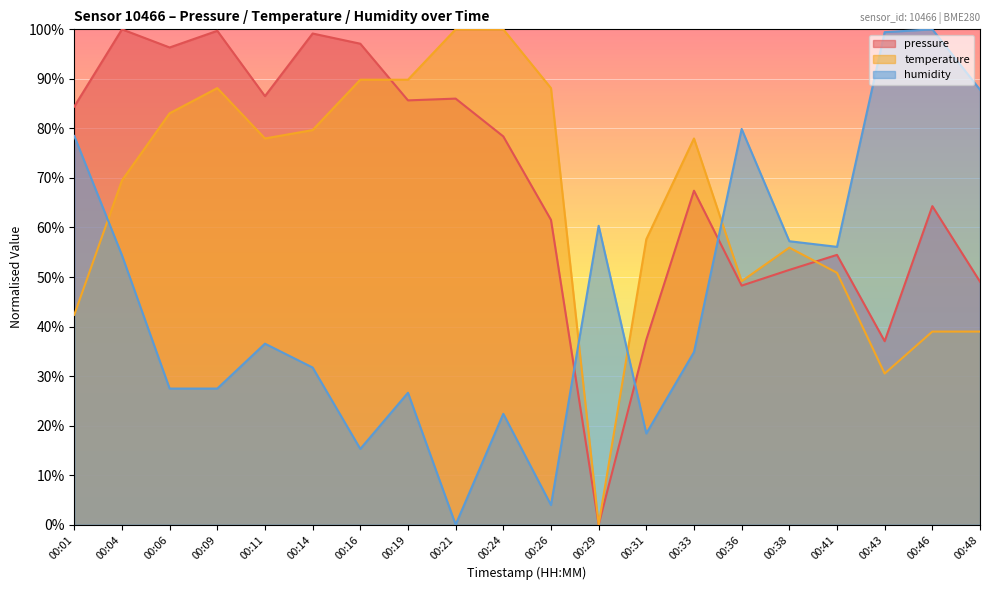

What is the difference between the humidity values at 00:16 and 00:41?

40.8